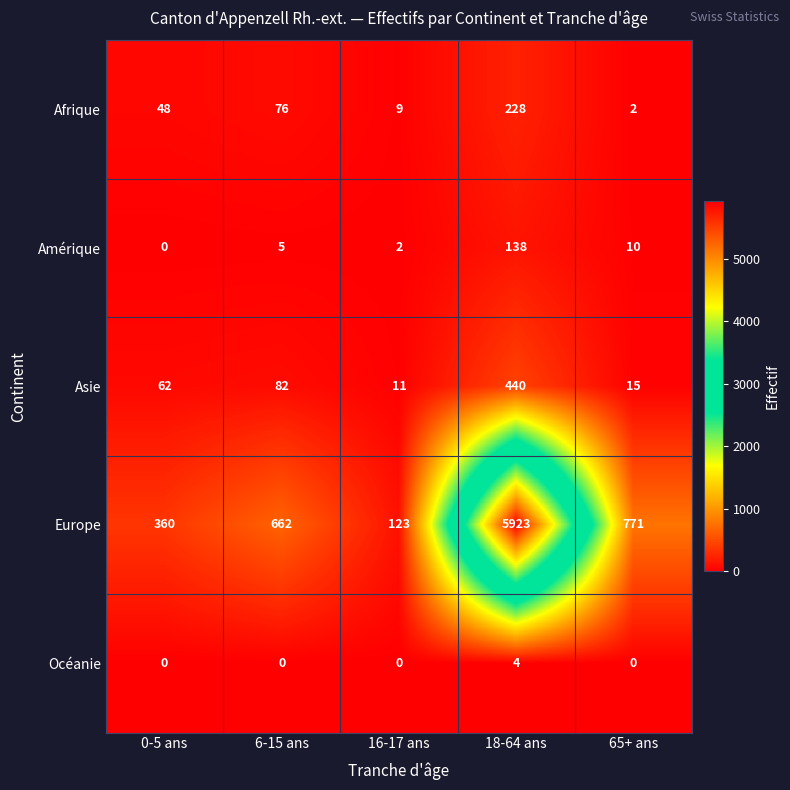

Reading right to left, list all the values displayed in this chart.

Afrique: 65+ ans=2	18-64 ans=228	16-17 ans=9	6-15 ans=76	0-5 ans=48
Amérique: 65+ ans=10	18-64 ans=138	16-17 ans=2	6-15 ans=5	0-5 ans=0
Asie: 65+ ans=15	18-64 ans=440	16-17 ans=11	6-15 ans=82	0-5 ans=62
Europe: 65+ ans=771	18-64 ans=5923	16-17 ans=123	6-15 ans=662	0-5 ans=360
Océanie: 65+ ans=0	18-64 ans=4	16-17 ans=0	6-15 ans=0	0-5 ans=0